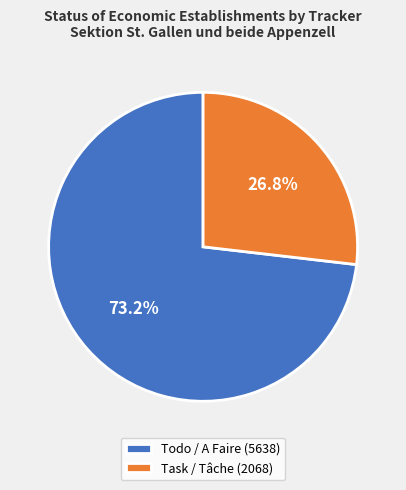

Which slice is the largest?

Todo / A Faire